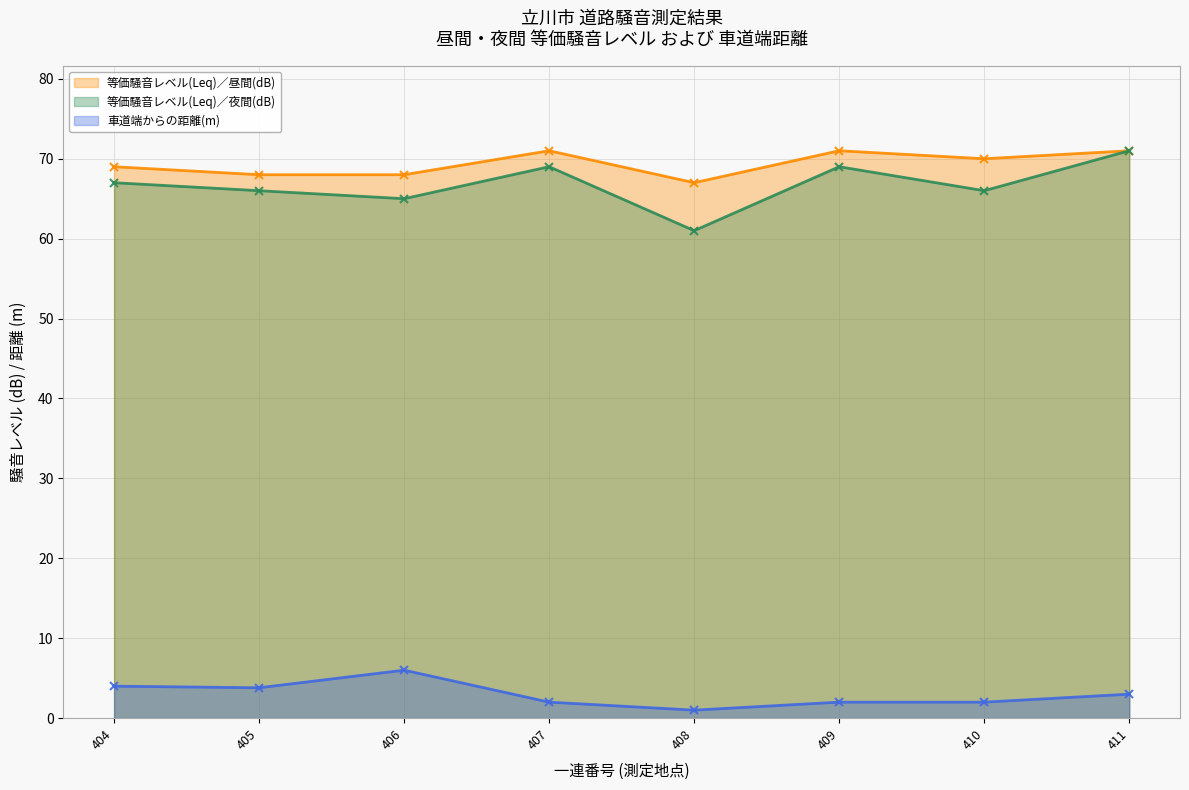

What is the value of the 車道端からの距離(m) point at the 5th from the left?

1.0